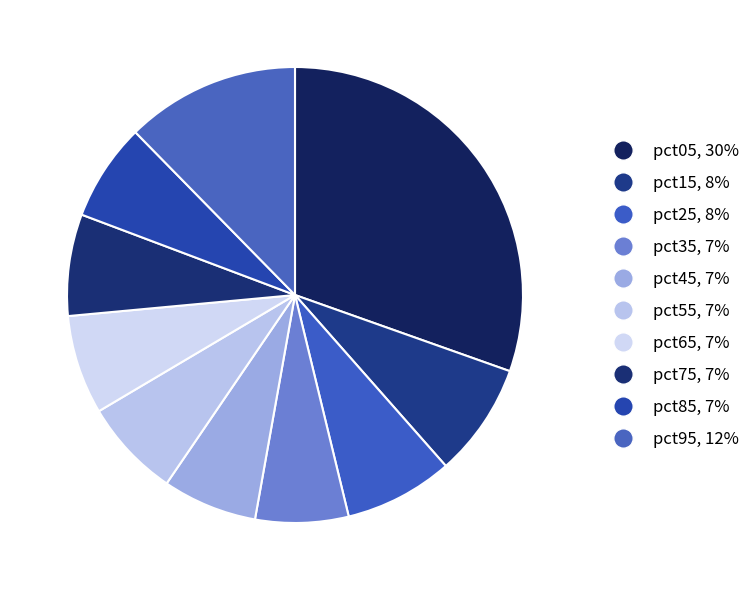

How many slices are in this pie chart?

10